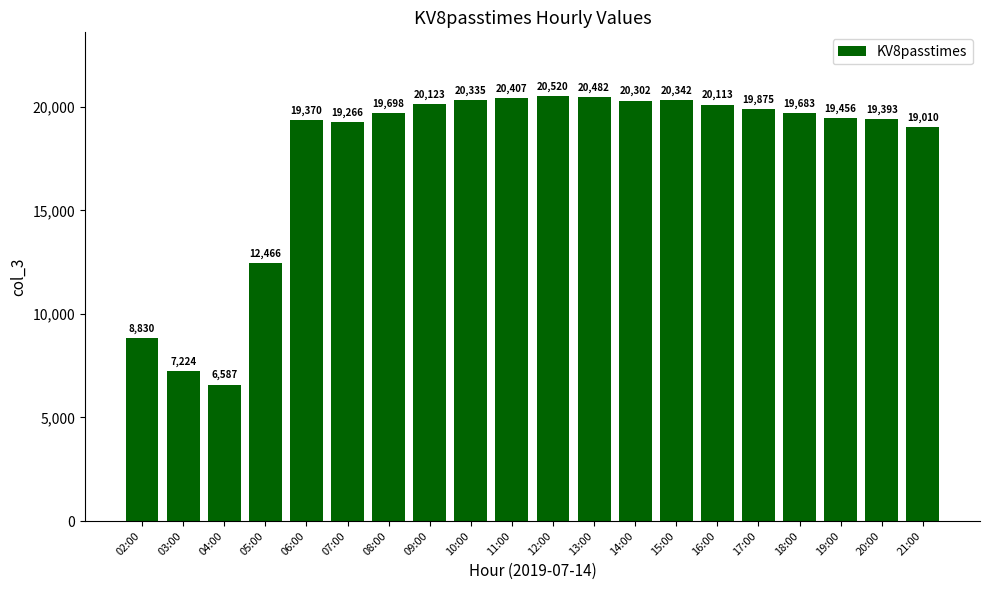

Where is the data nearest to the value 13553?

05:00